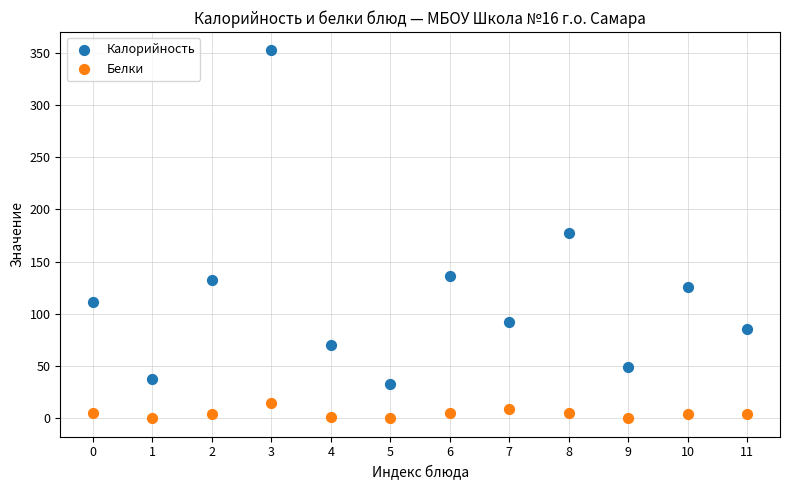

Across all data points, what is the range of Y values (max minus min)?

351.9